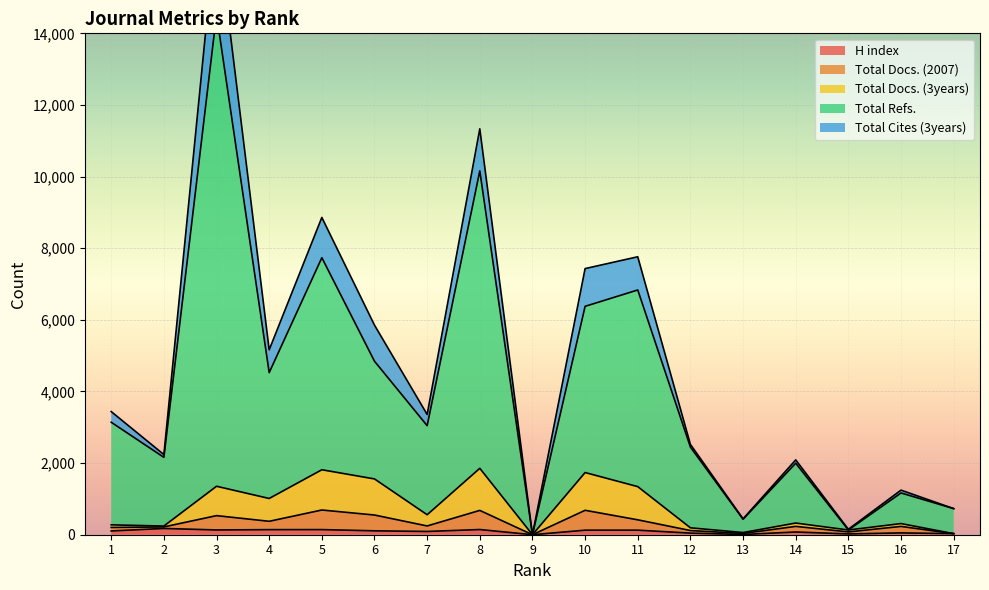

At how many categories does at least one series exceed 13396?

1